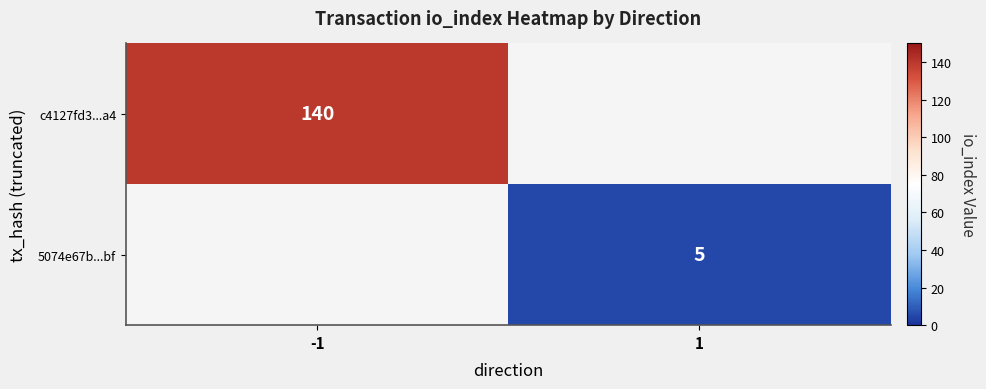

The 5074e67b...bf series shows 7 at 1. True or false?

False